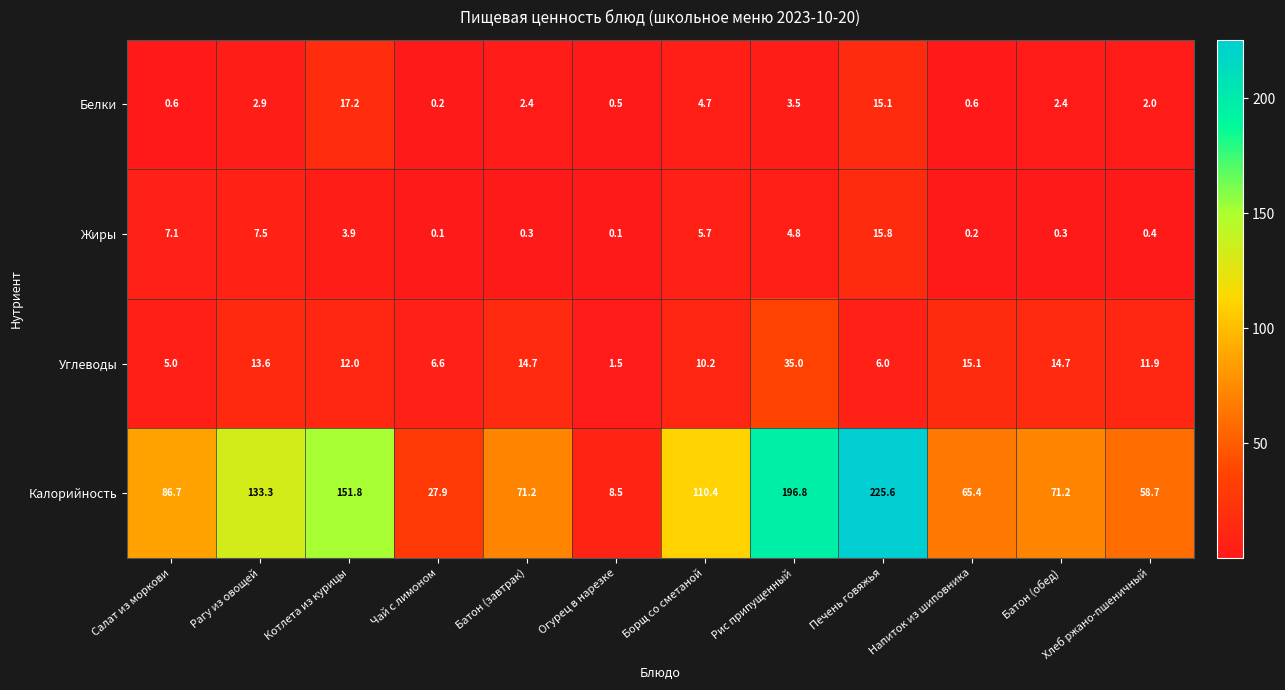

At which label does Углеводы reach its peak?

Рис припущенный